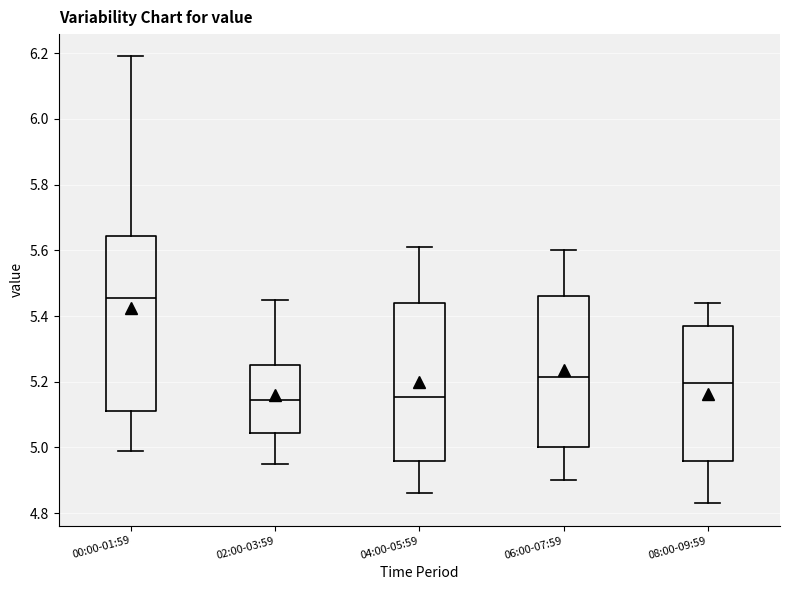

Reading left to right, read every box against the y-axis: the position of its median line, the range the box covers, and the ends of its whiskers. The values are not printed on the chart, so give them approximately, as read against the axis.

00:00-01:59: median 5.46, box 5.12 to 5.64, whiskers 5.00 to 6.20
02:00-03:59: median 5.14, box 5.04 to 5.26, whiskers 4.96 to 5.46
04:00-05:59: median 5.16, box 4.96 to 5.44, whiskers 4.86 to 5.62
06:00-07:59: median 5.22, box 5.00 to 5.46, whiskers 4.90 to 5.60
08:00-09:59: median 5.20, box 4.96 to 5.38, whiskers 4.84 to 5.44